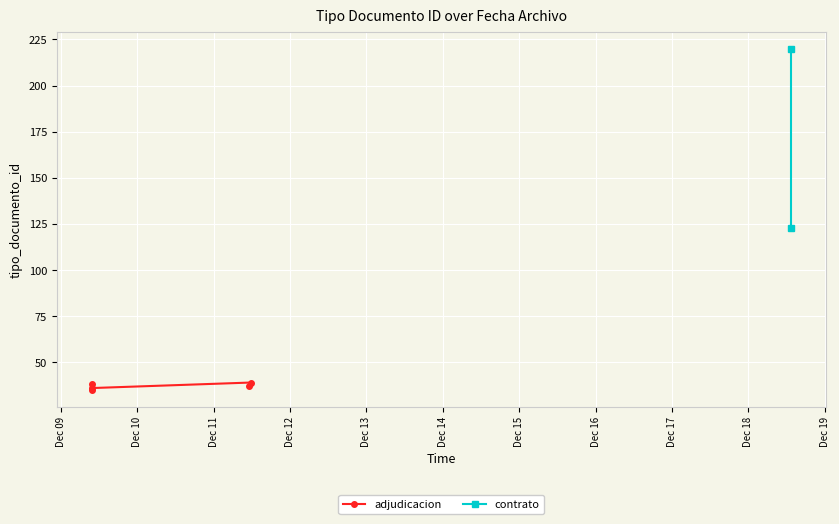

Does the chart display data point markers on the line(s)?

Yes